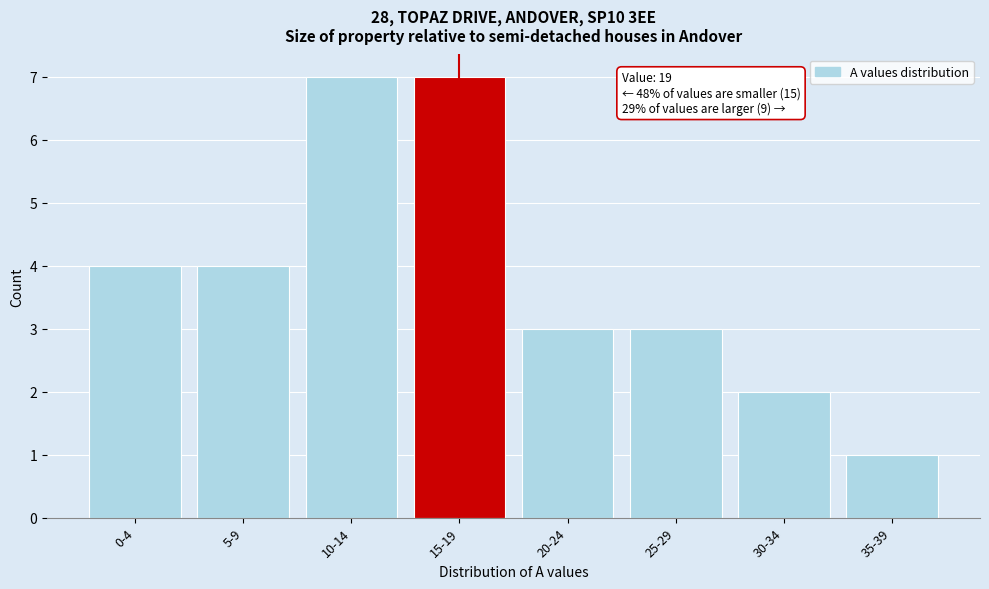

Reading right to left, extract all data points from this chart.

1	2	3	3	7	7	4	4